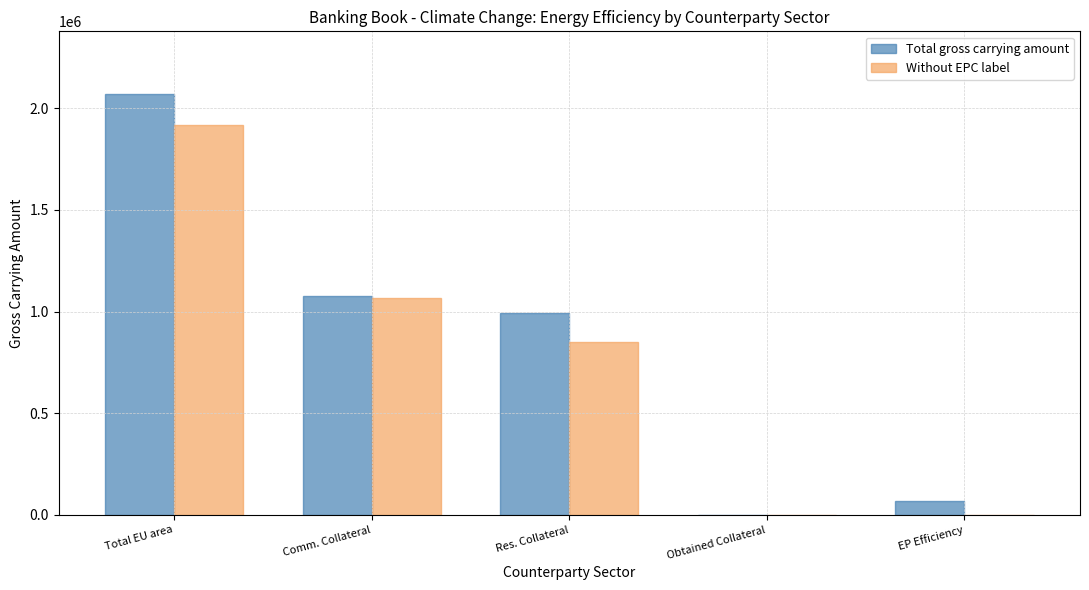

Is it true that Without EPC label equals 1066376 at Comm. Collateral?

True